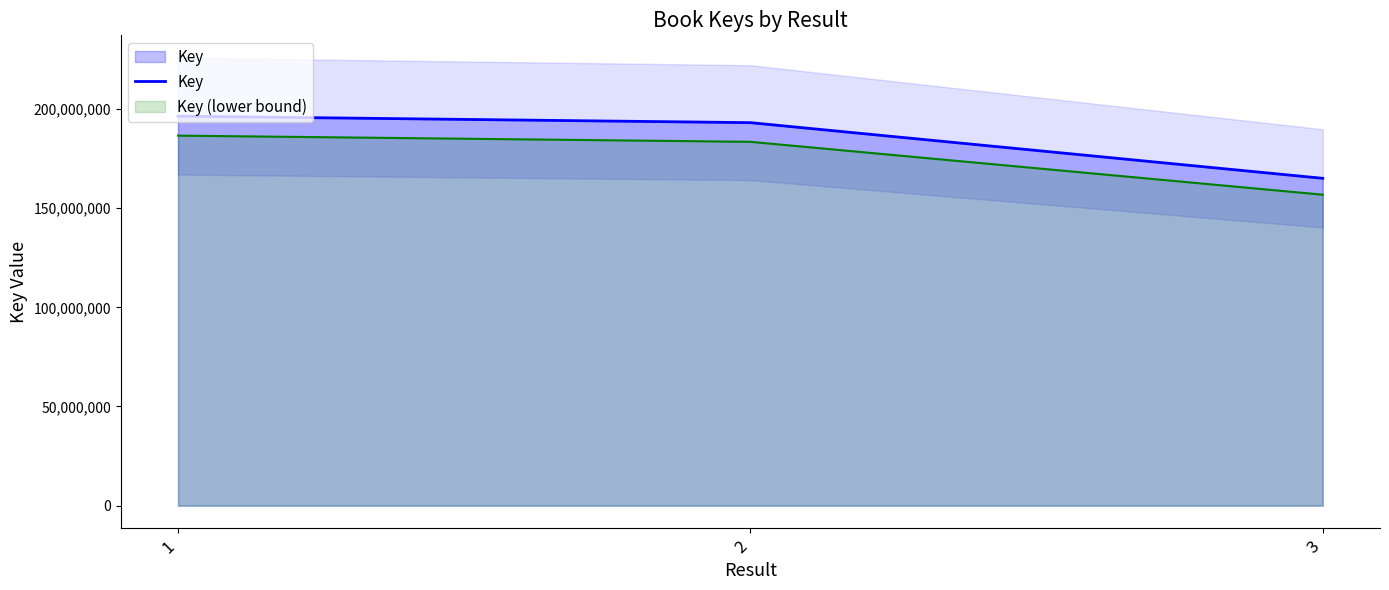

Does the chart display data point markers on the line(s)?

No